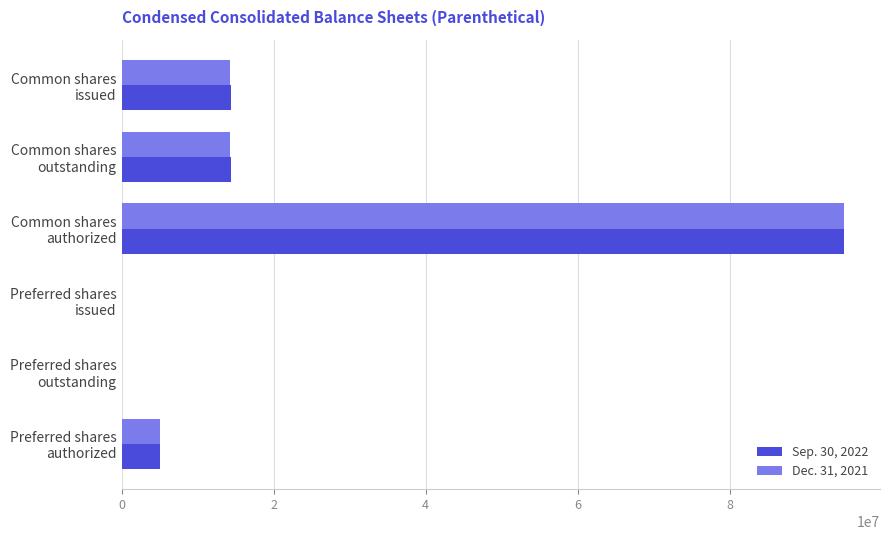

What is the sum of all Dec. 31, 2021 values?

128507896